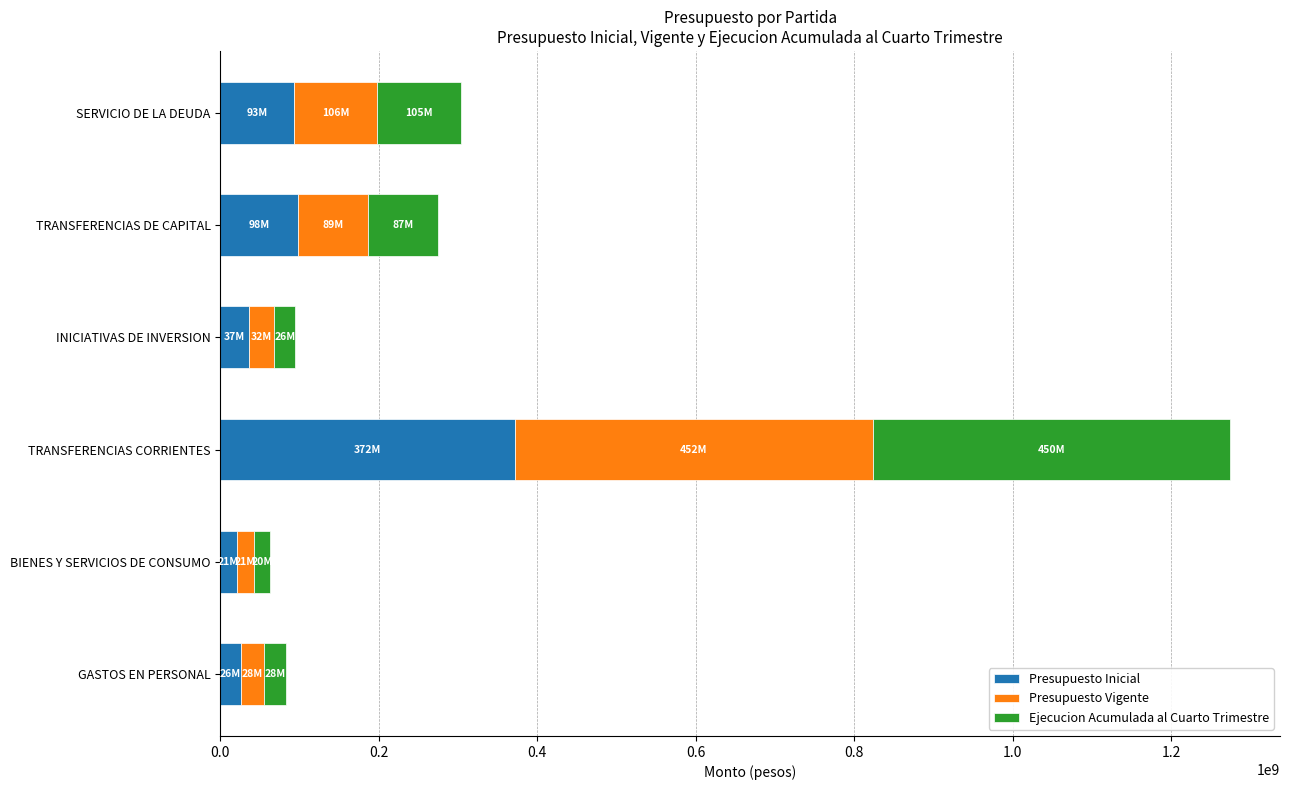

How many data points does each series have?

6